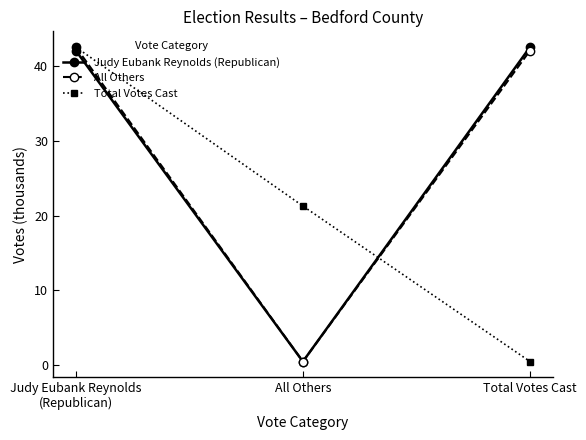

True or false: Total Votes Cast has a value of 62.5 at Judy Eubank Reynolds
(Republican).

False